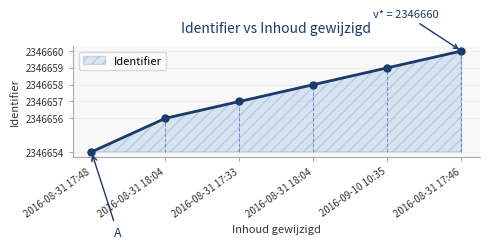

Reading right to left, transcribe all the data shown in this chart.

2346660	2346659	2346658	2346657	2346656	2346654